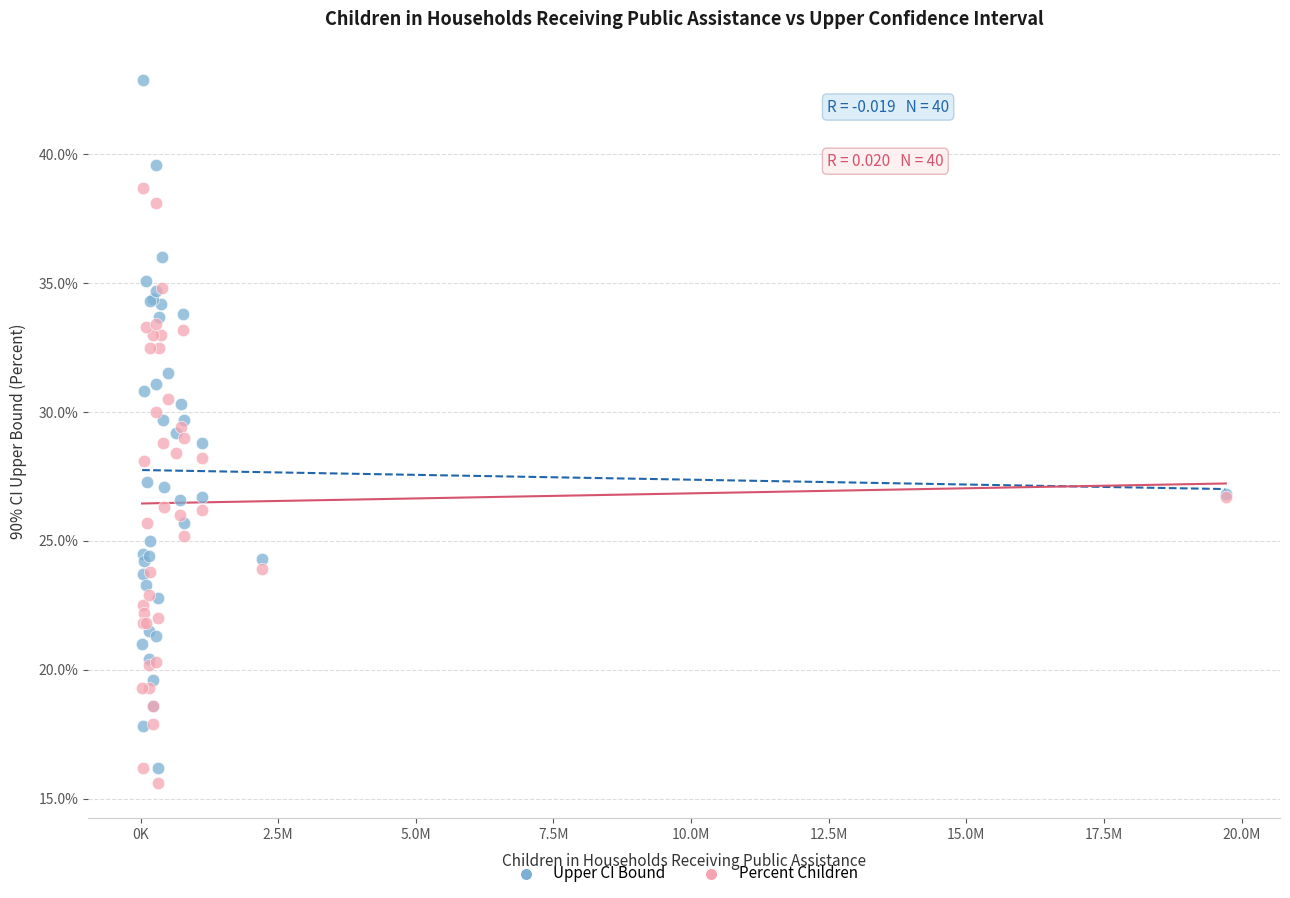

Which series contains the lowest Y value?

Percent Children